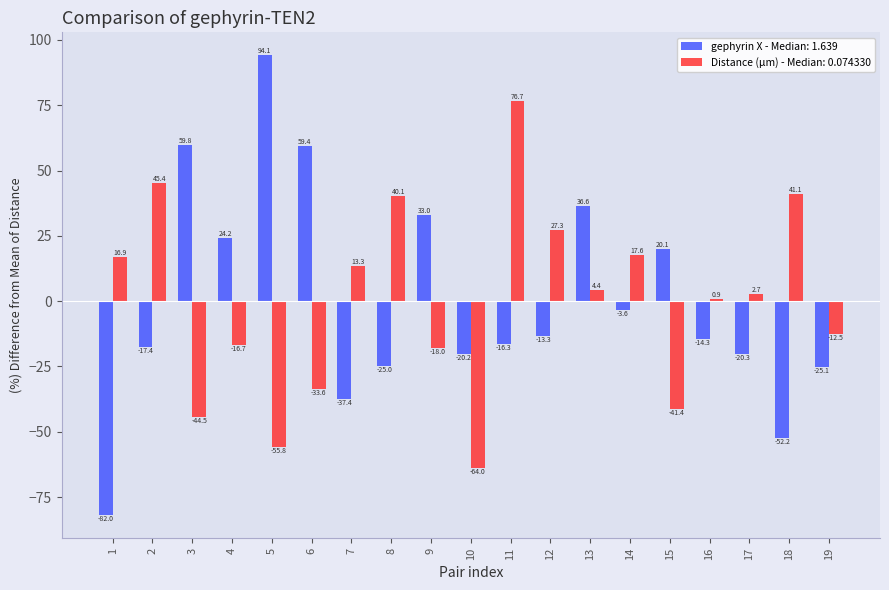

The value of gephyrin X - Median: 1.639 at 2 is -11.6. True or false?

False